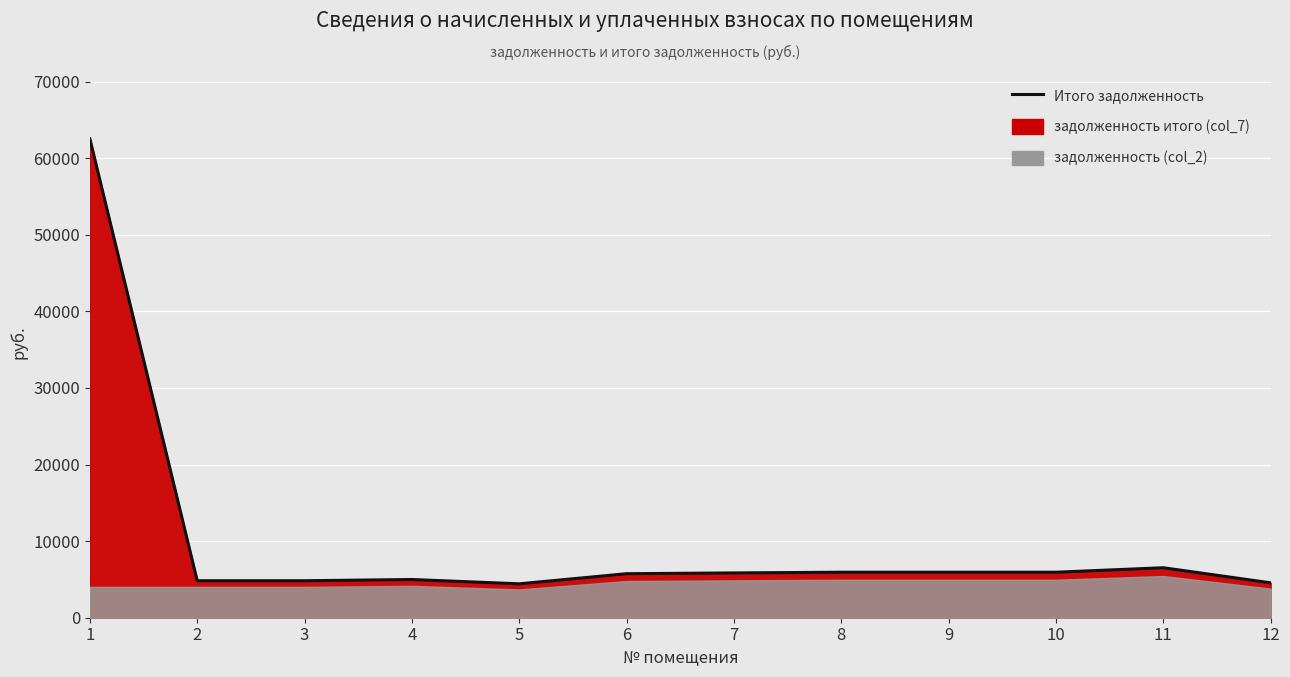

Where is the first local maximum?

4